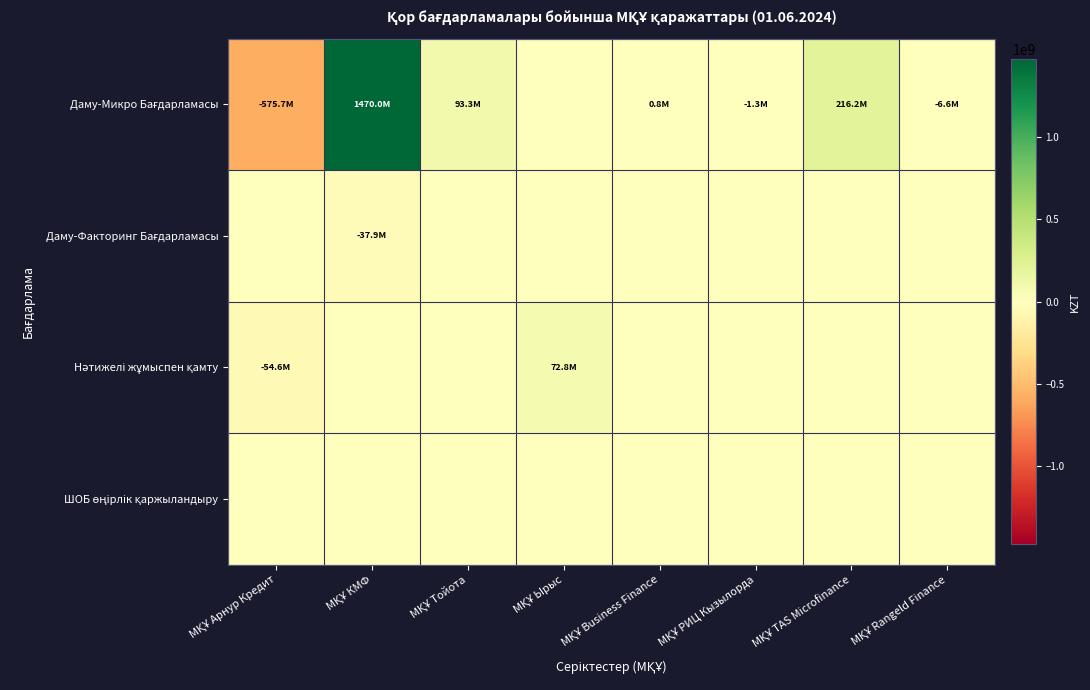

What is the greatest value displayed?

1470036003.5